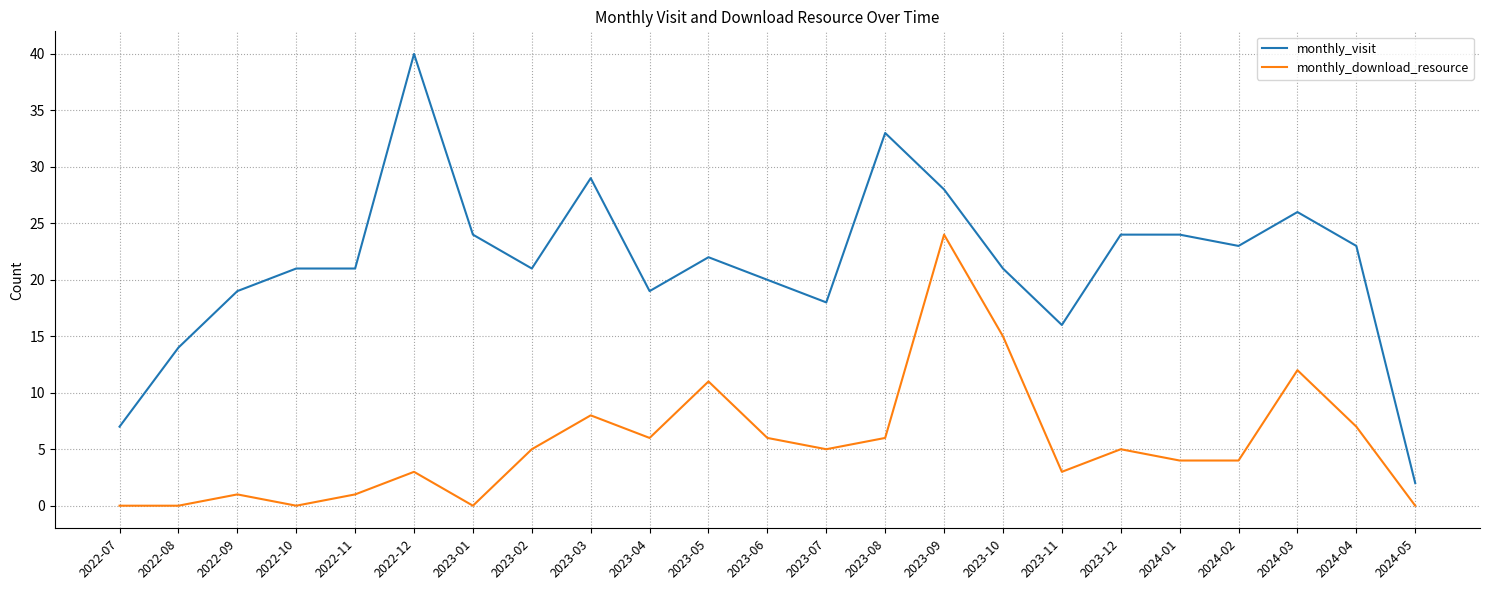

What is the difference between the maximum and minimum values in the monthly_visit series?

38